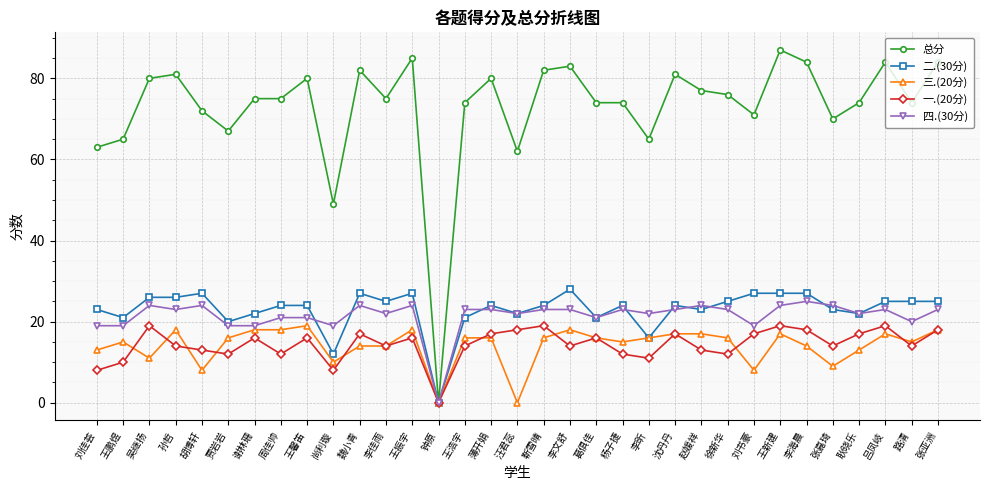

What is the average value of the 一.(20分) series?

14